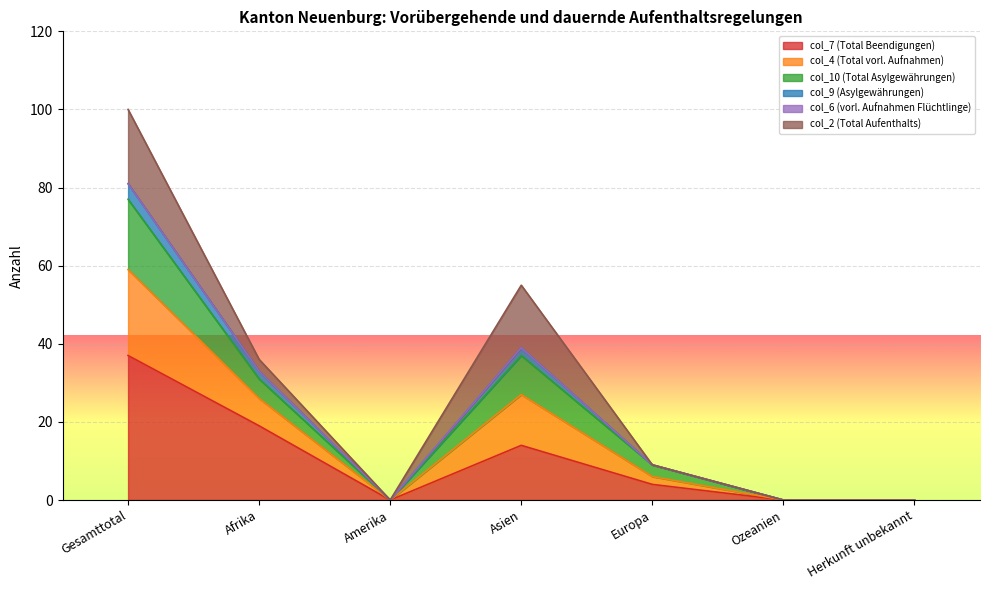

At which category is the sum across all series the highest?

Gesamttotal